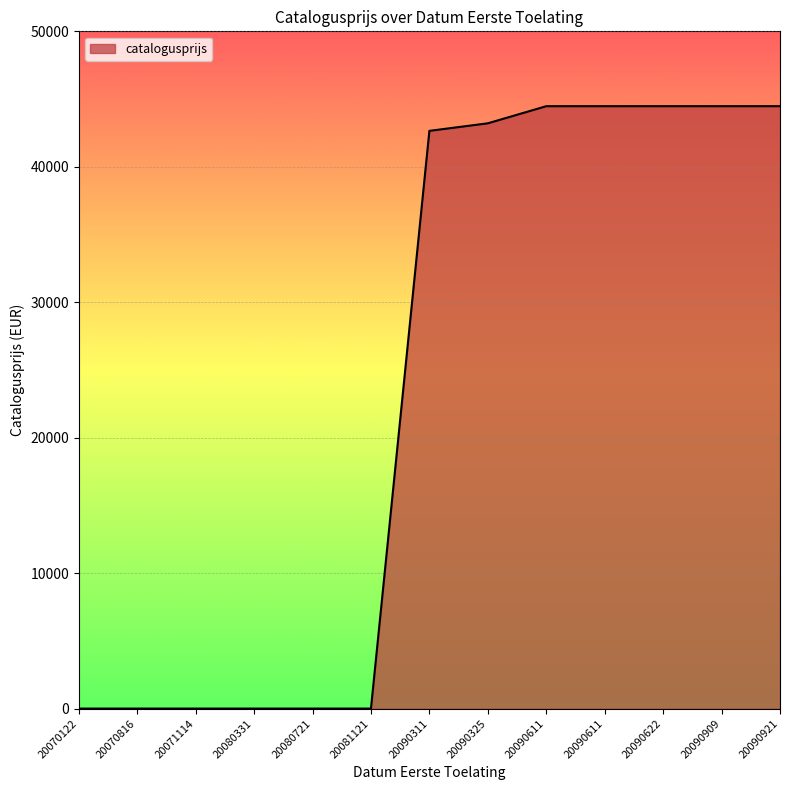

Between 20090311 and 20090921, which is larger?

20090921